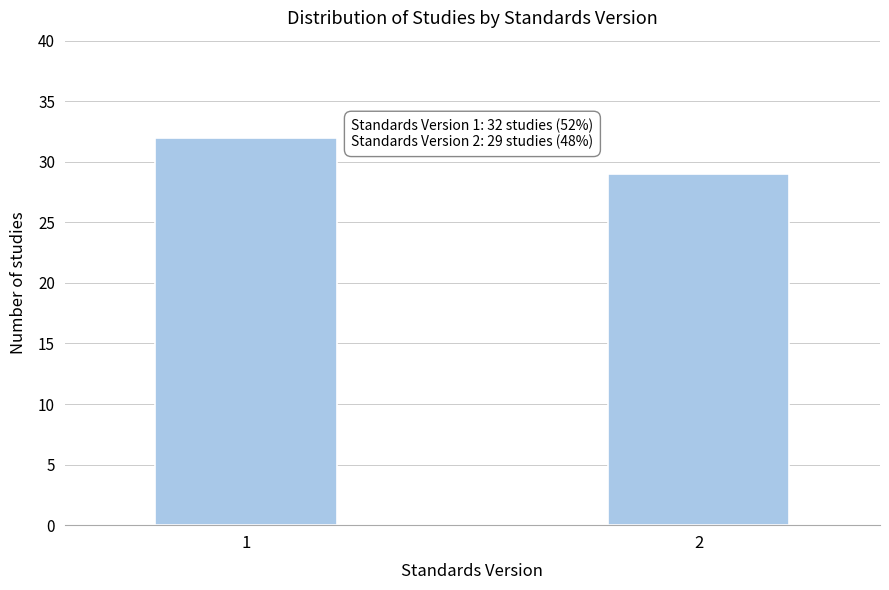

Reading right to left, what are all the values shown in this chart?

29	32